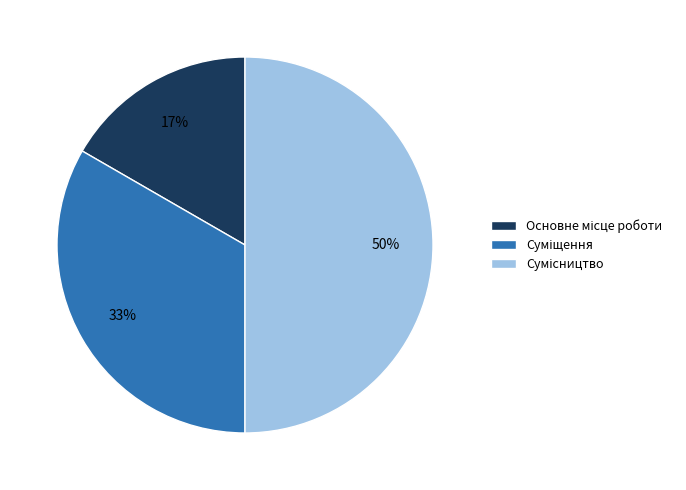

To the nearest percent, what is the difference between the largest and smallest slice percentages?

33%